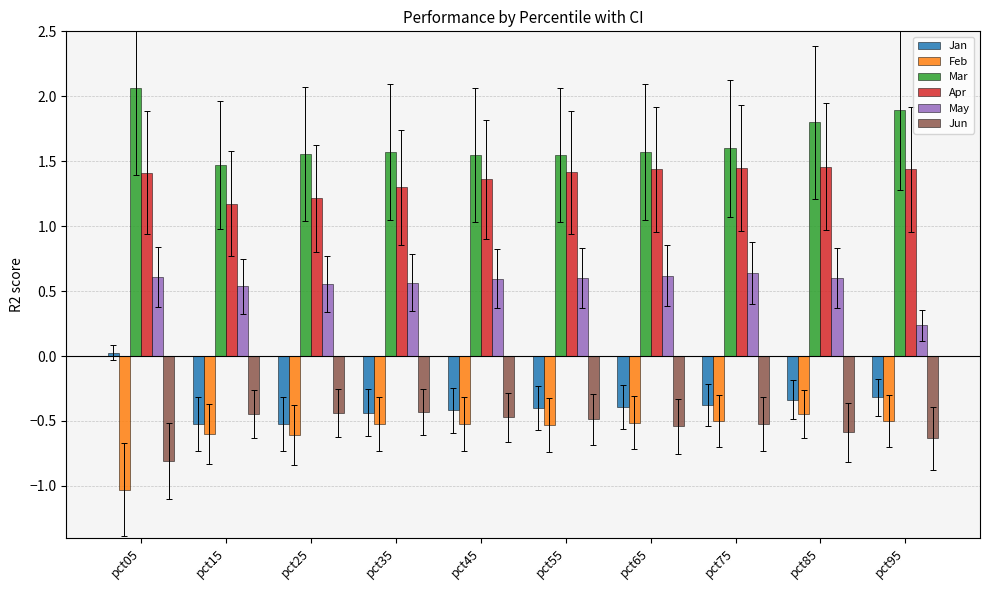

How many data points does each series have?

10